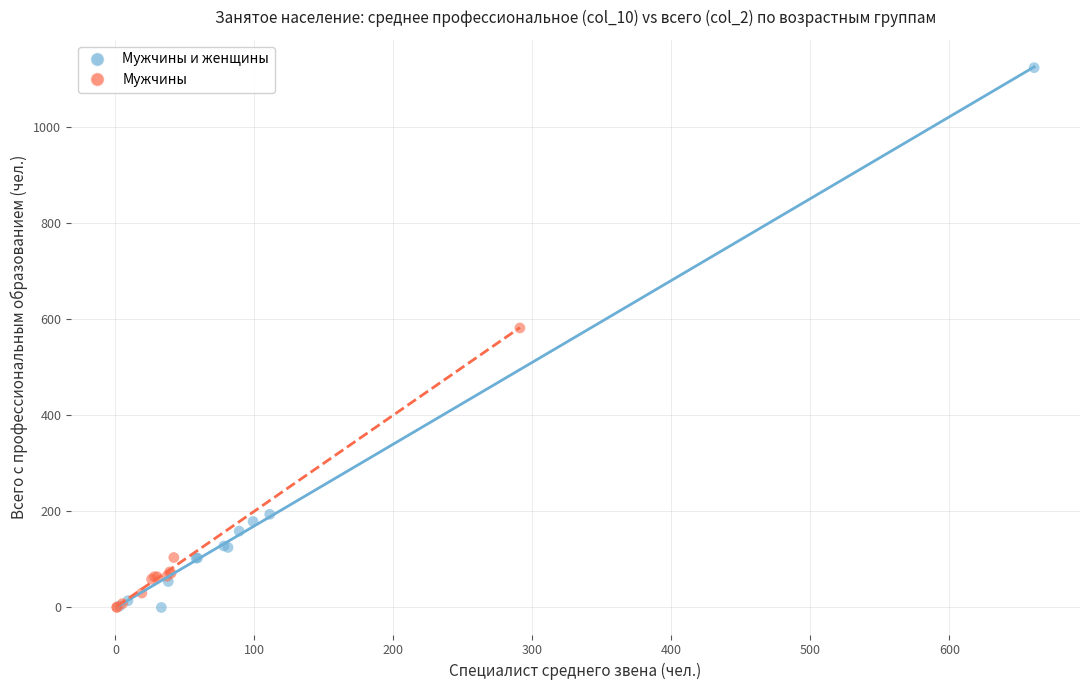

Which series contains the highest Y value?

Мужчины и женщины